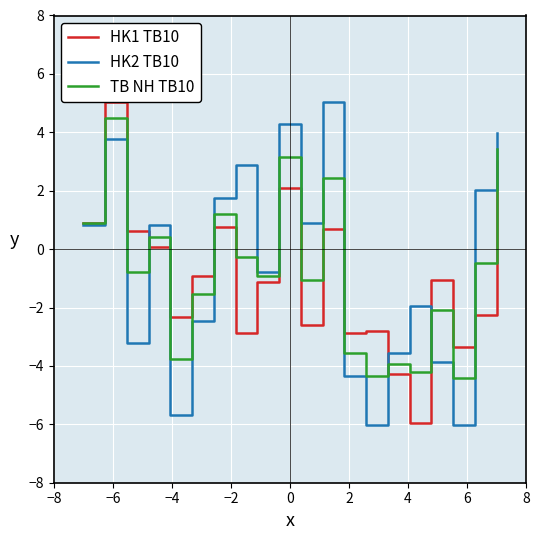

What is the lowest value of the TB NH TB10 series?

-4.4